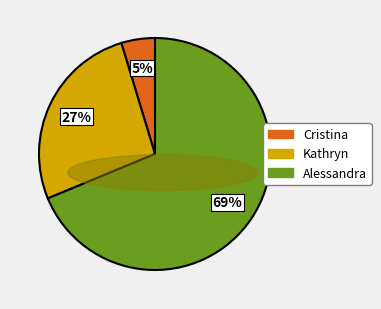

Does any single category account for the majority?

Yes